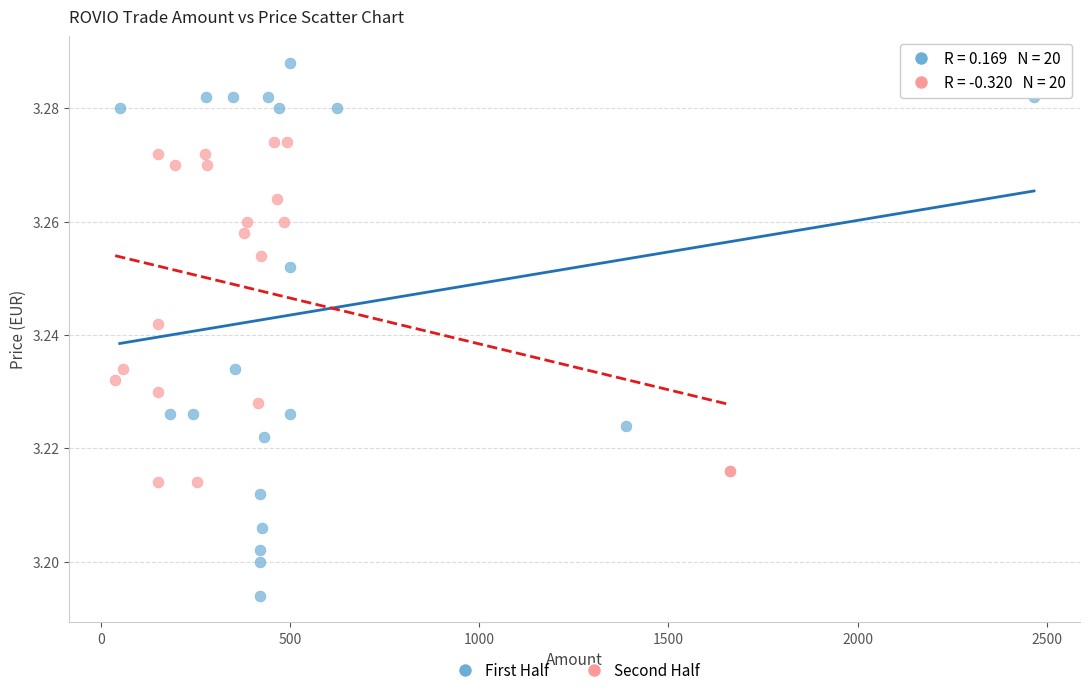

Which series has the widest spread of Y values?

First Half